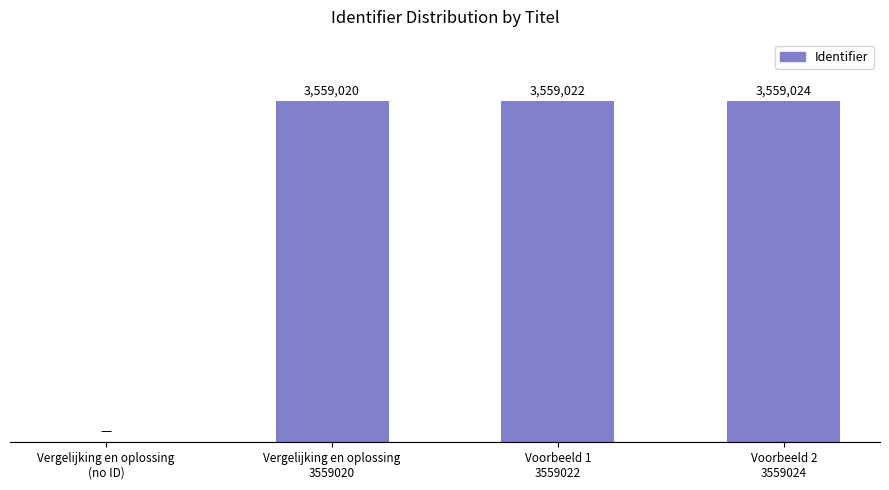

Which has a higher value, Voorbeeld 1
3559022 or Vergelijking en oplossing
3559020?

Voorbeeld 1
3559022